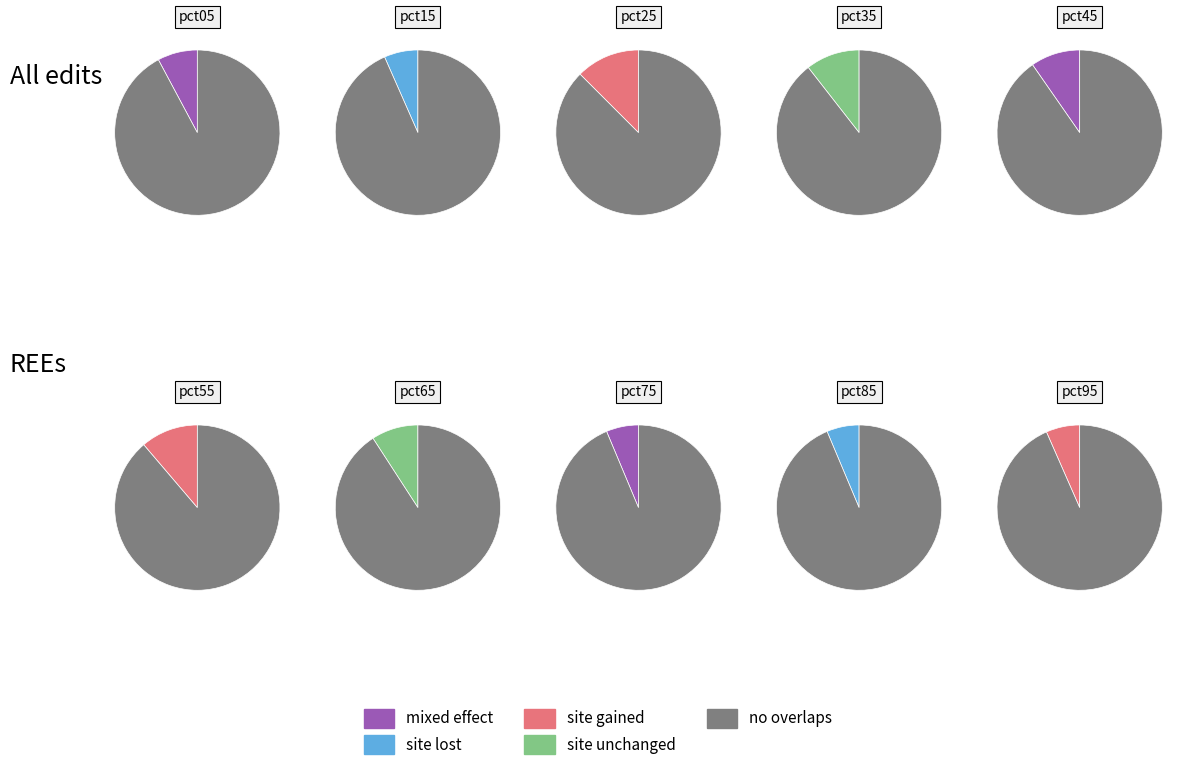

Which has a higher value, pct45 or pct55?

pct55